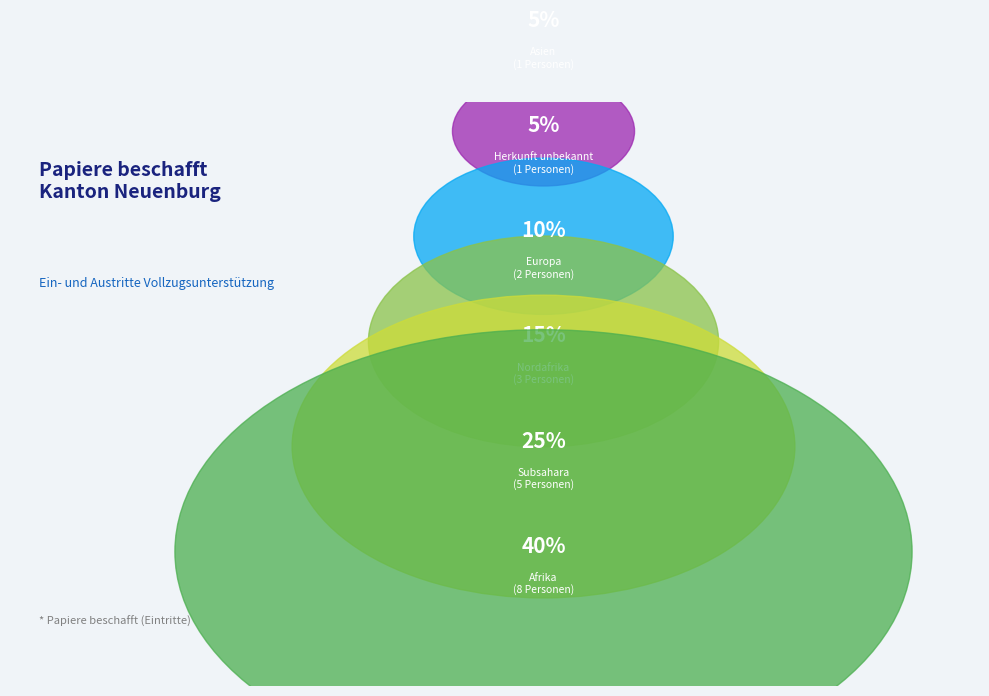

What percentage is the Nordafrika slice, to the nearest percent?

15%